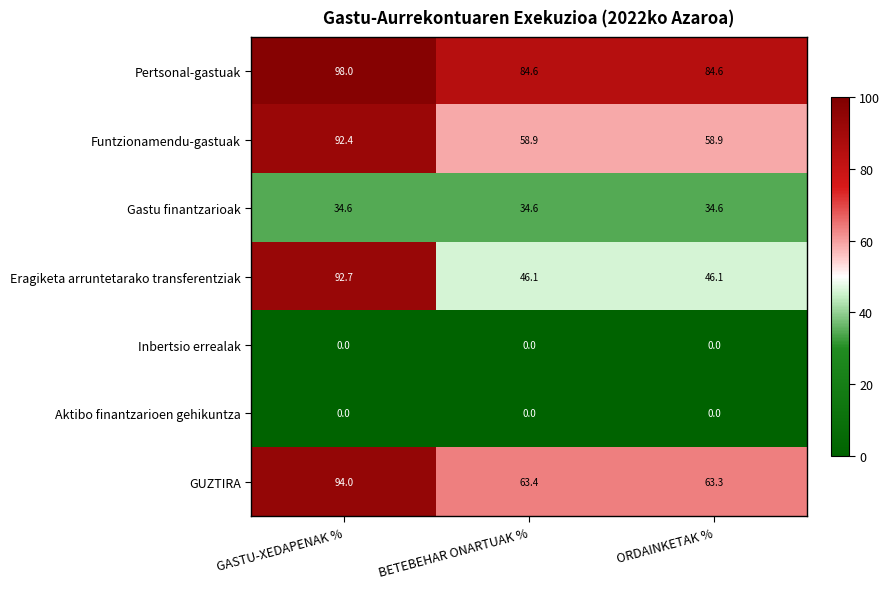

What is the total value across all series at ORDAINKETAK %?

287.5